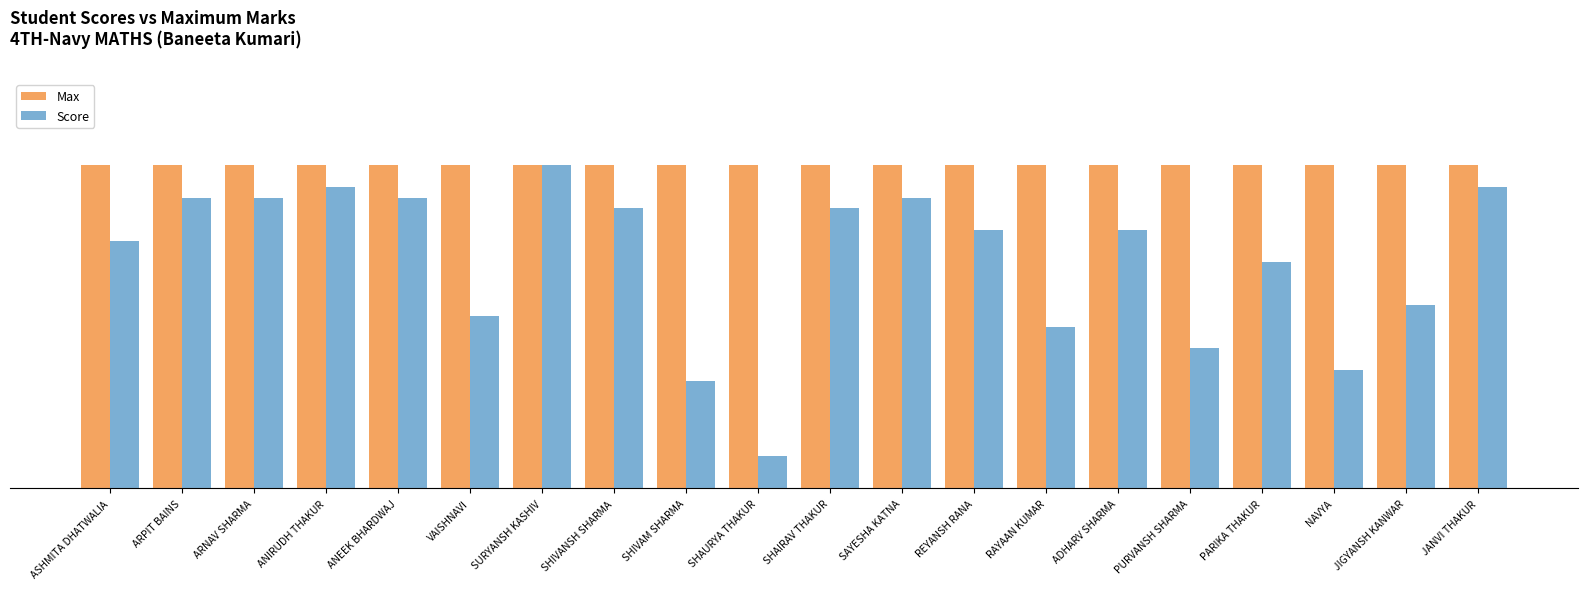

Are the bars horizontal?

No